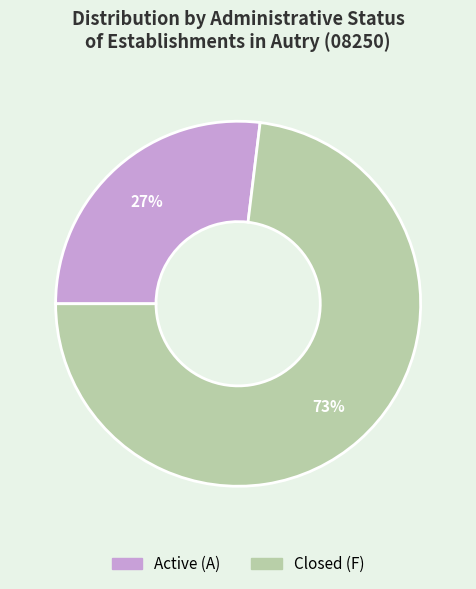

Is there a majority slice in this chart?

Yes